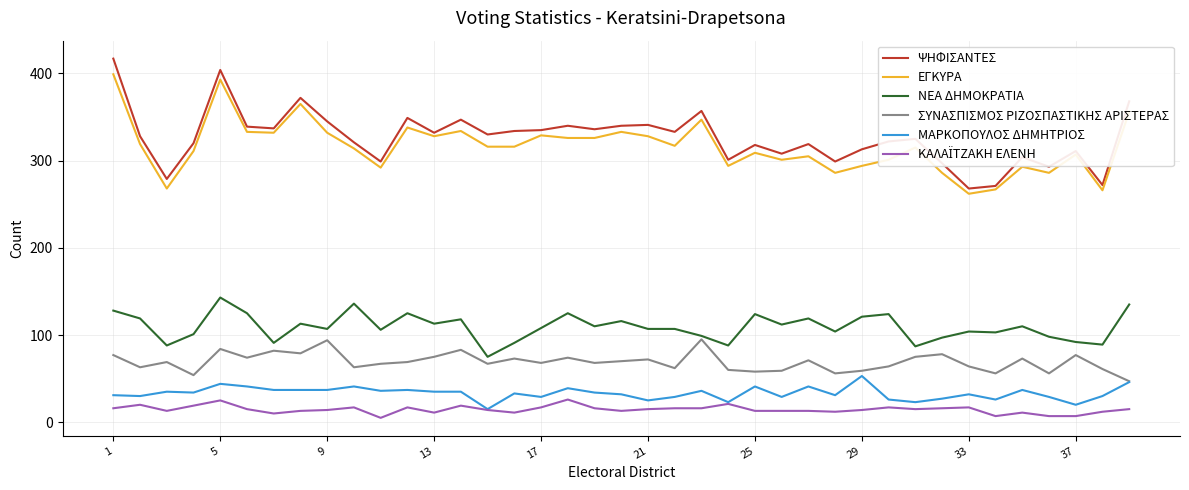

True or false: ΜΑΡΚΟΠΟΥΛΟΣ ΔΗΜΗΤΡΙΟΣ and ΕΓΚΥΡΑ intersect in this chart.

False